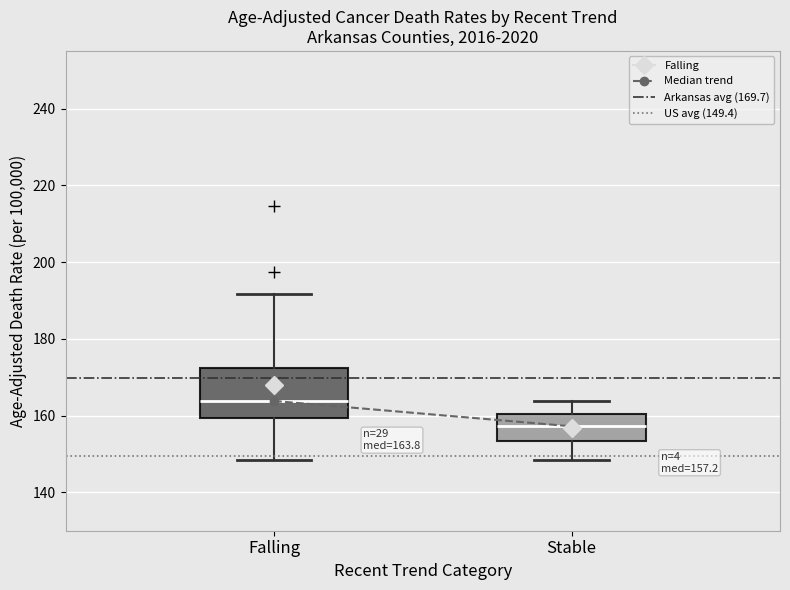

Which box is the tallest, from its lower edge to its upper edge?

Falling